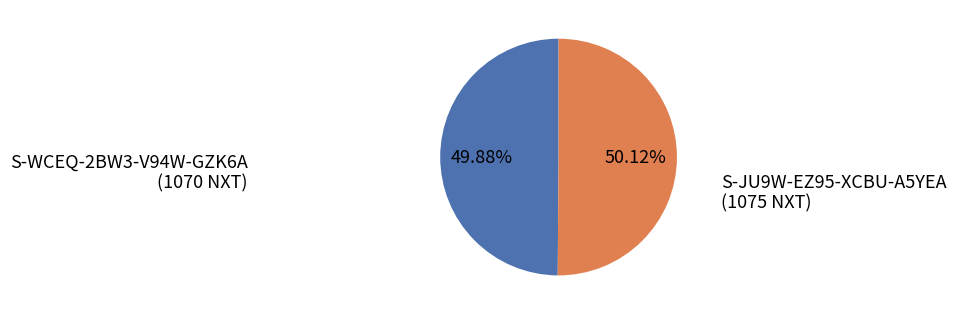

Do S-JU9W-EZ95-XCBU-A5YEA (1075 NXT) and S-WCEQ-2BW3-V94W-GZK6A (1070 NXT) together represent more than half of the pie?

Yes